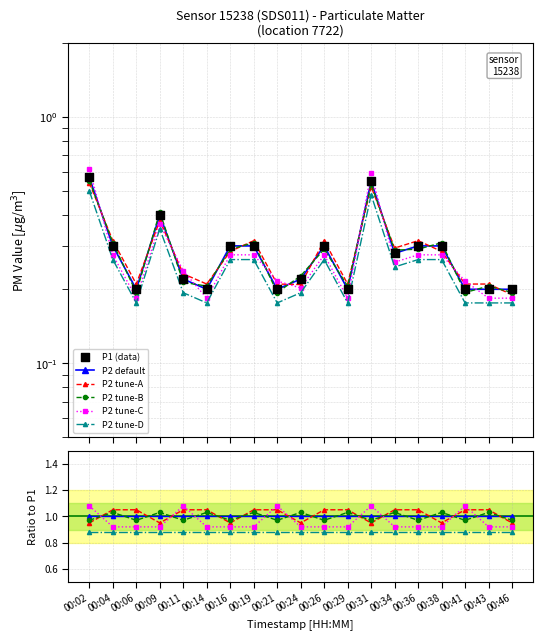

Is the value of P2 tune-A at 00:31 greater than the value of P2 tune-B at 00:31?

No